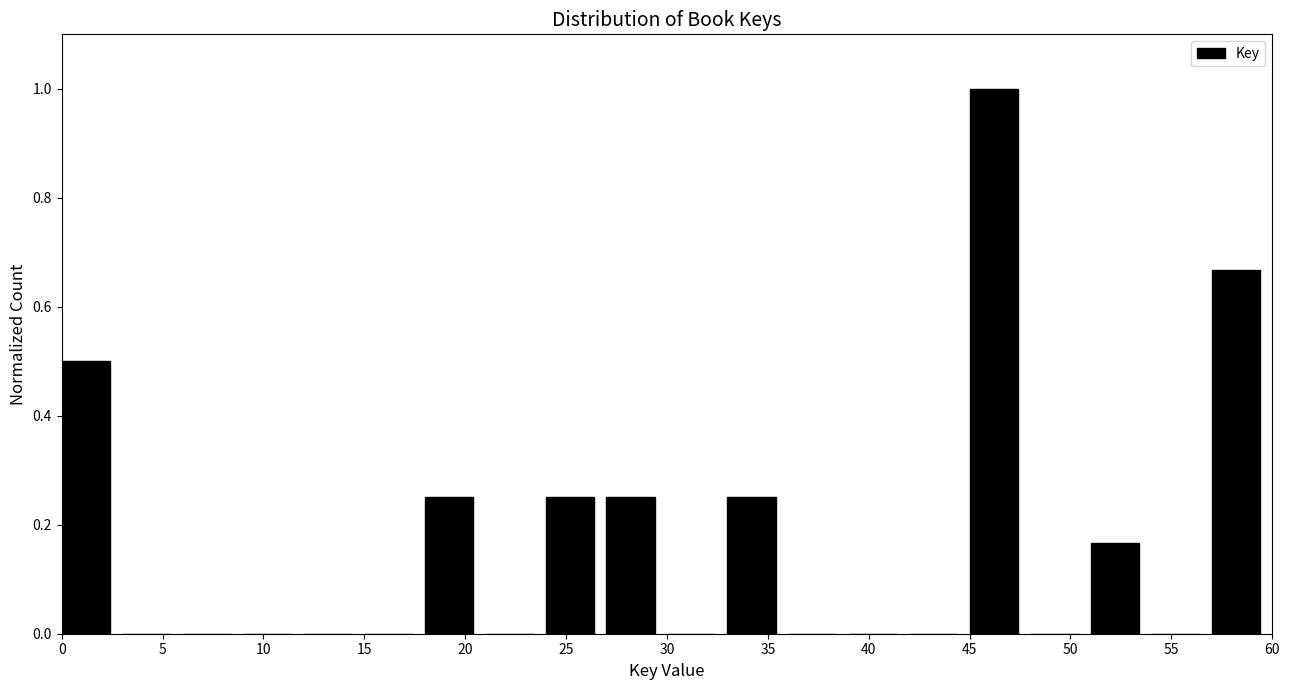

Reading left to right, list every bar in this chart as the range it spans on the x-axis followed by its height. The values are not printed on the chart, so give them approximately, as read against the axis.

0 to 3: 0.50
3 to 6: 0
6 to 9: 0
9 to 12: 0
12 to 15: 0
15 to 18: 0
18 to 21: 0.26
21 to 24: 0
24 to 27: 0.26
27 to 30: 0.26
30 to 33: 0
33 to 36: 0.26
36 to 39: 0
39 to 42: 0
42 to 45: 0
45 to 48: 1.00
48 to 51: 0
51 to 54: 0.16
54 to 57: 0
57 to 60: 0.66